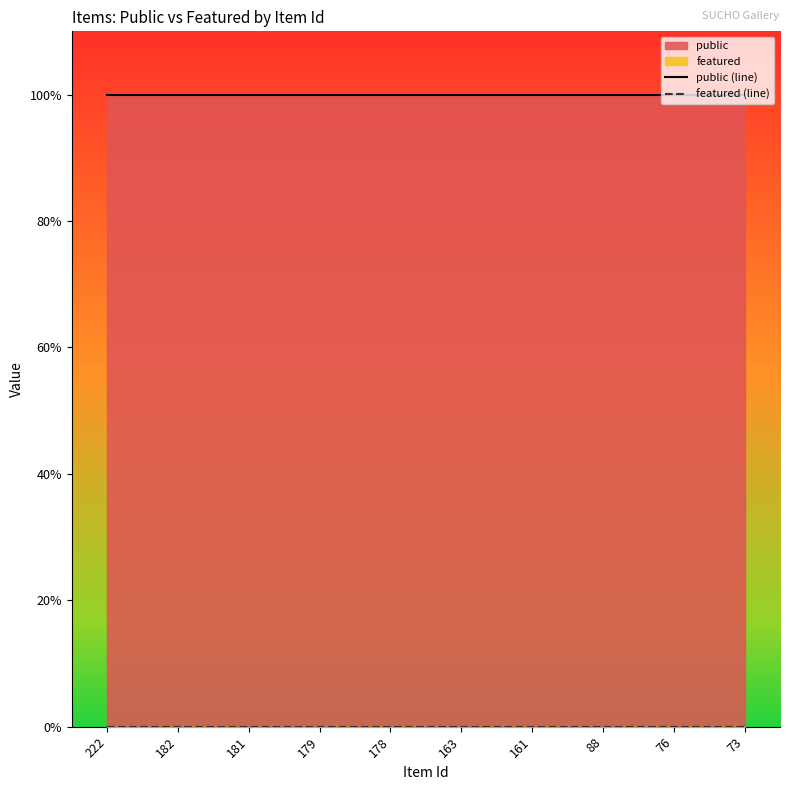

Is it true that public (line) equals 1 at 179?

True